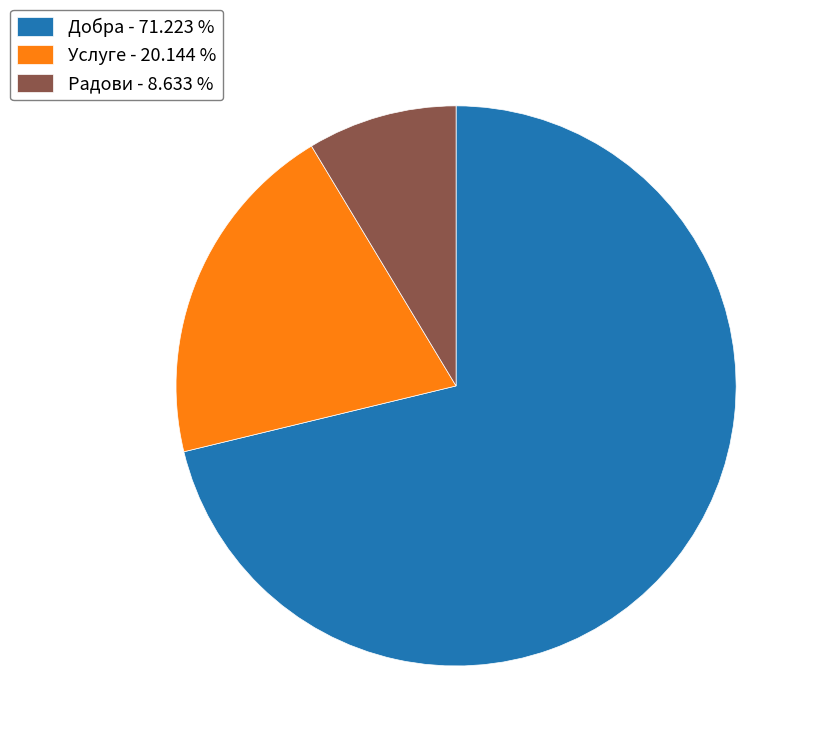

Count the number of slices in the pie.

3